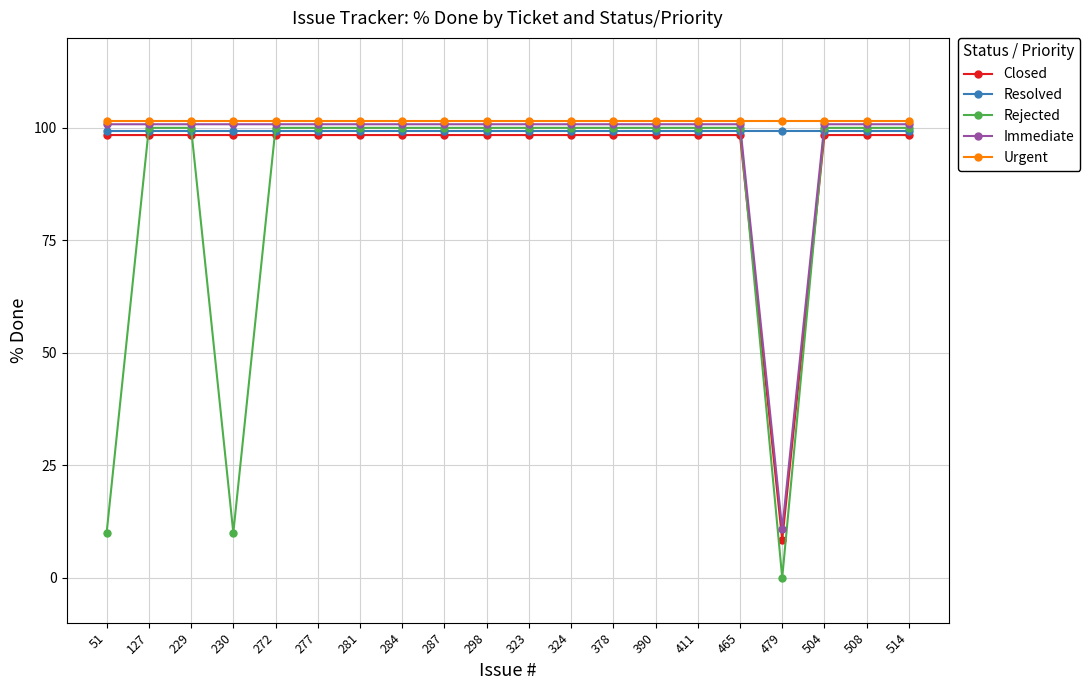

Which series has the widest spread of values?

Rejected